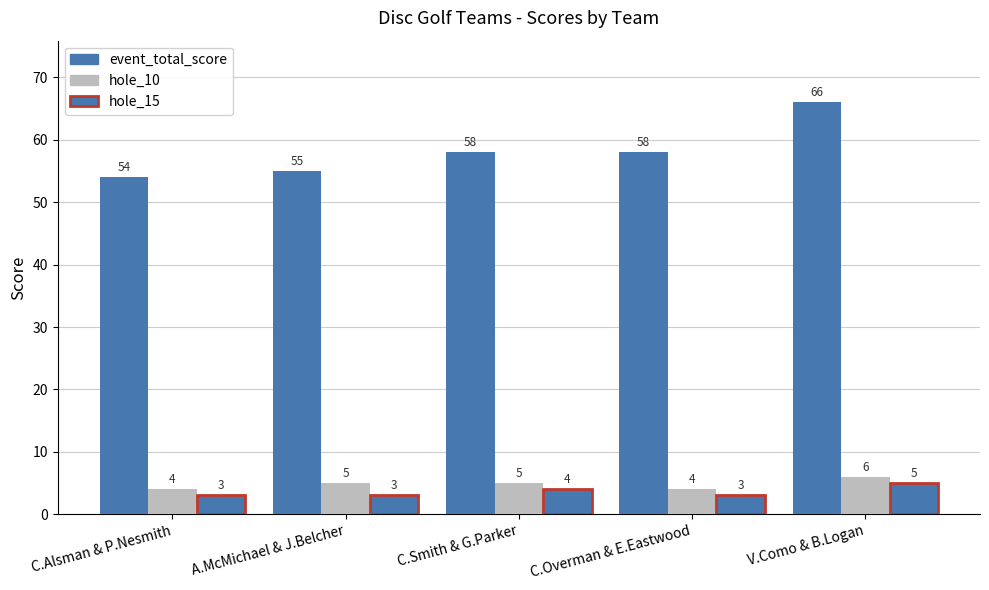

What is the label of the 3rd bar from the left?

C.Smith & G.Parker